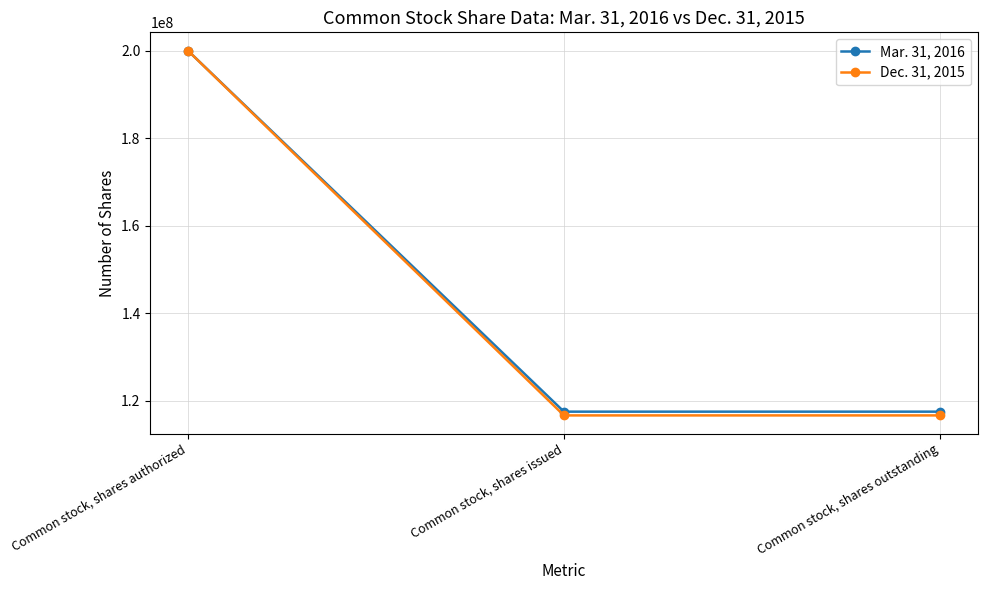

What is the spread (max minus min) of values at Common stock, shares outstanding?

857600